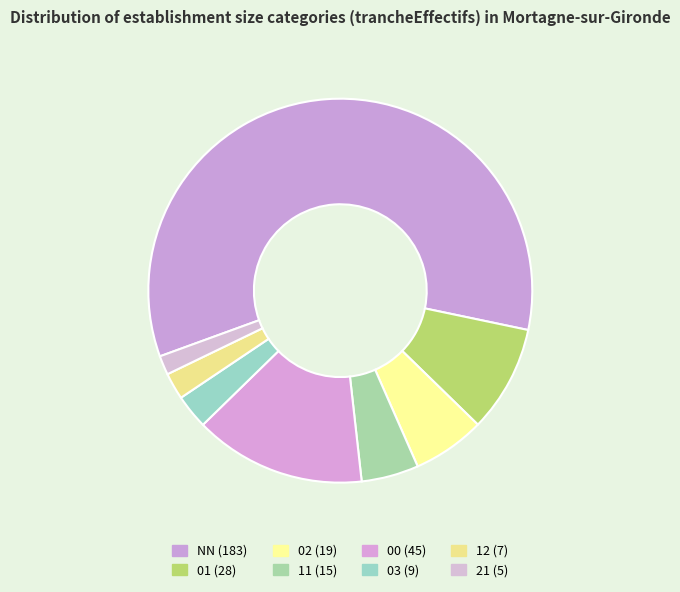

To the nearest percent, what is the combined percentage of 00 and 11?

19%